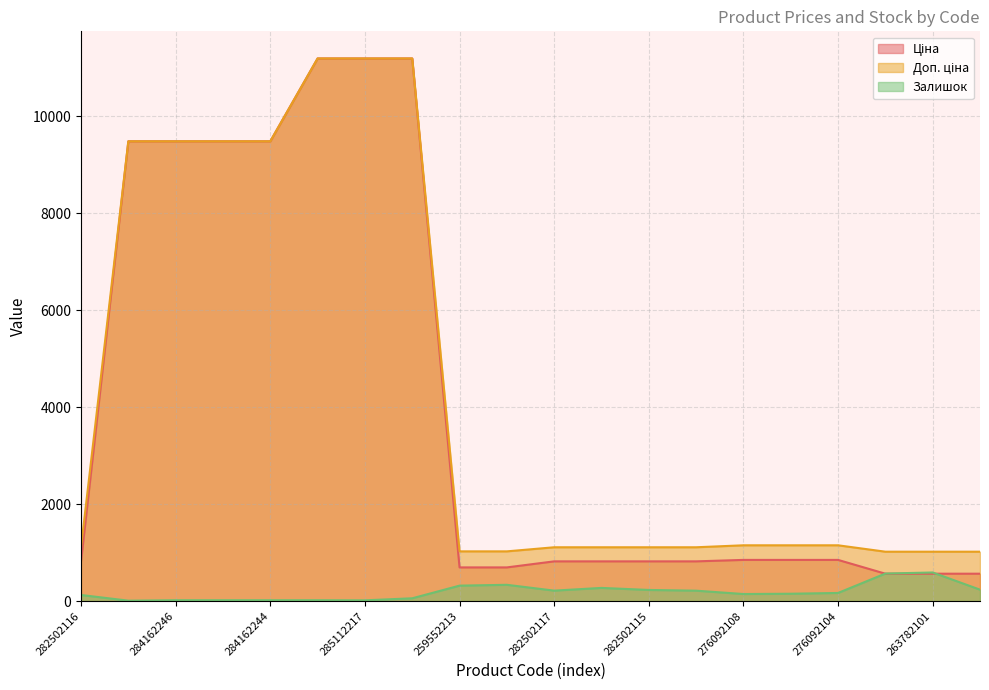

True or false: Залишок and Ціна intersect in this chart.

True